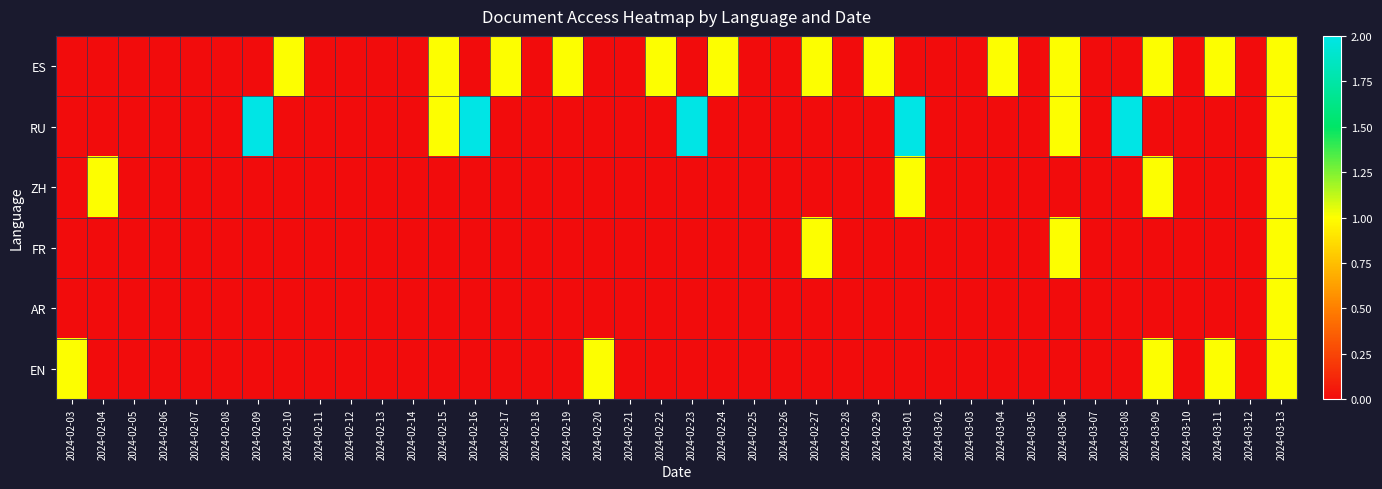

List the series in order of their peak value, highest first.

RU, ES, ZH, FR, AR, EN